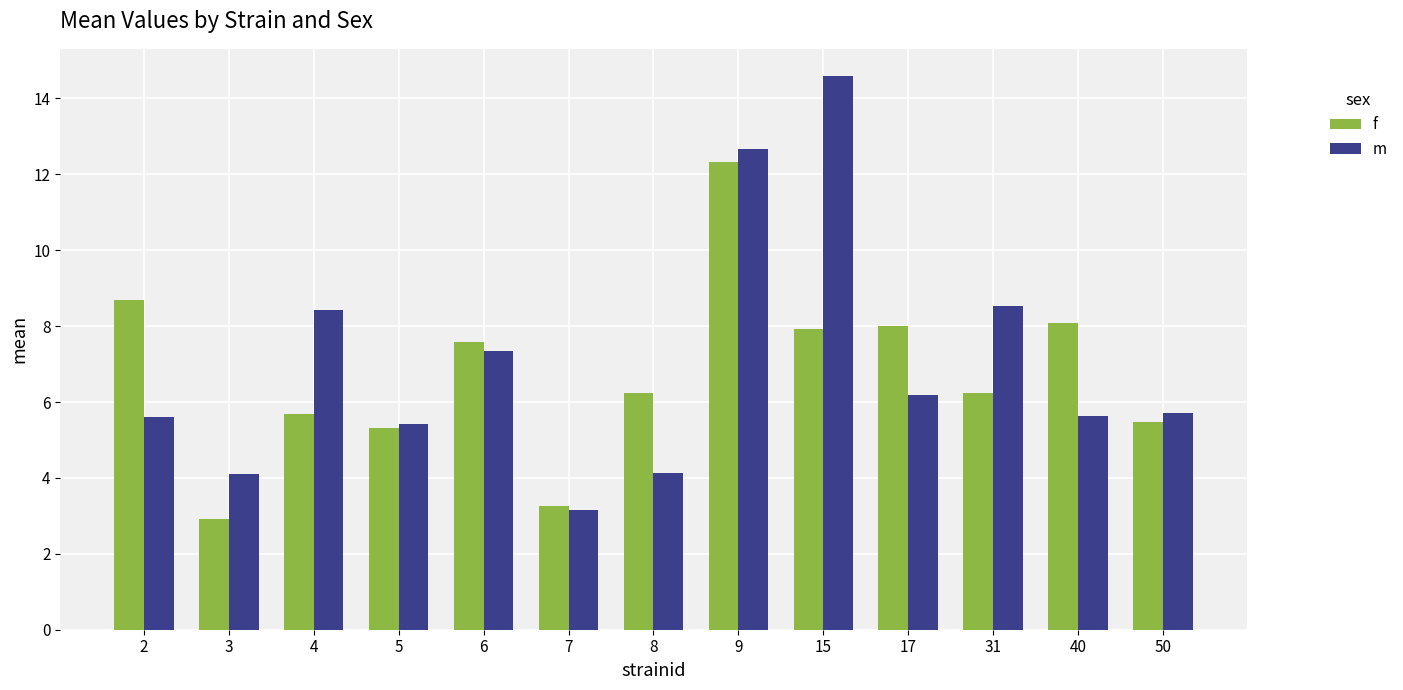

The value of f at 40 is 8.1. True or false?

True